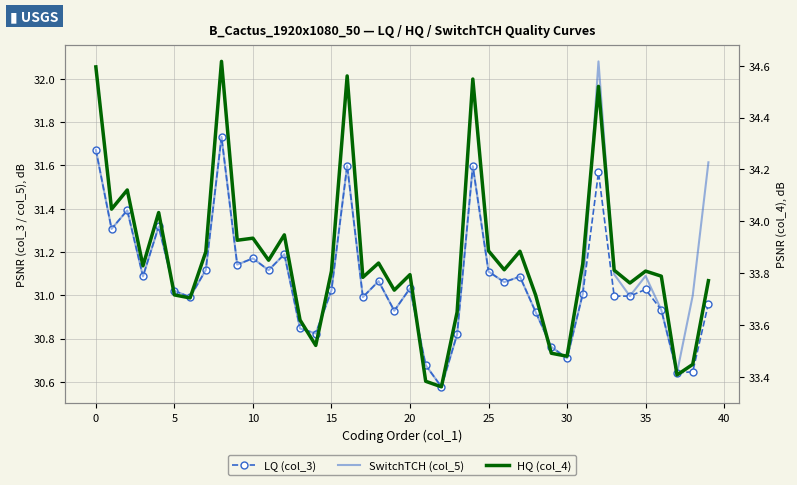

What is the sum of all LQ (col_3) values?

1242.6